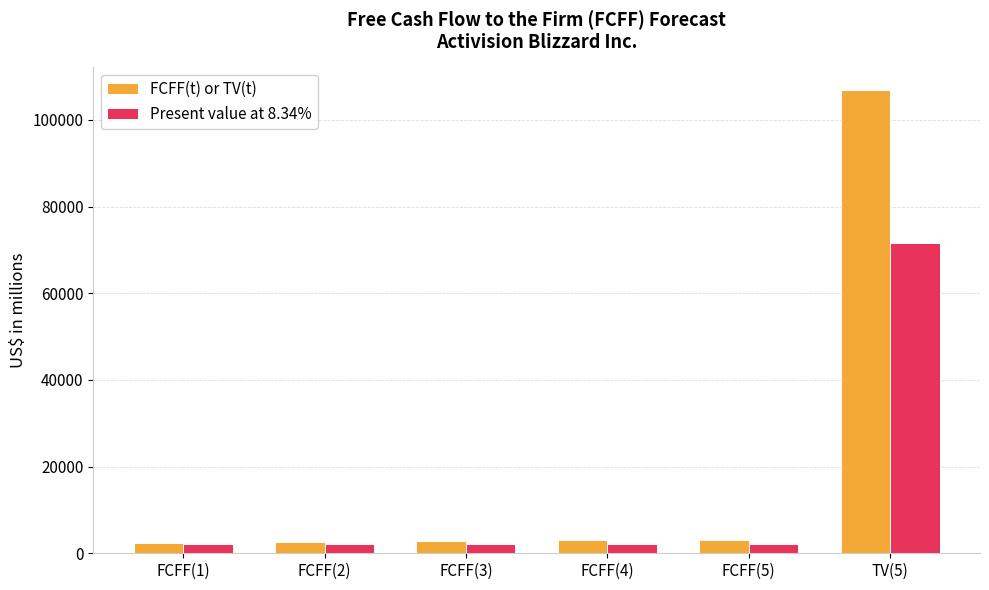

What is the value of the Present value at 8.34% bar at the 6th from the left?

71528